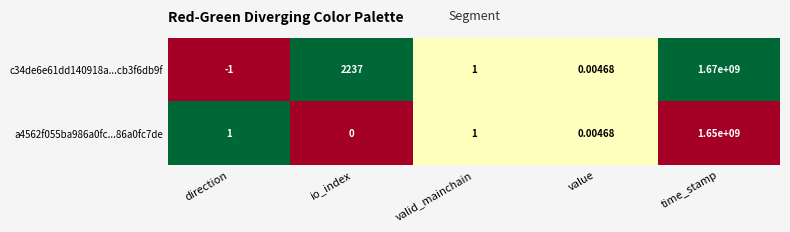

Is the value of a4562f055ba986a0fc...86a0fc7de at valid_mainchain greater than the value of c34de6e61dd140918a...cb3f6db9f at time_stamp?

No